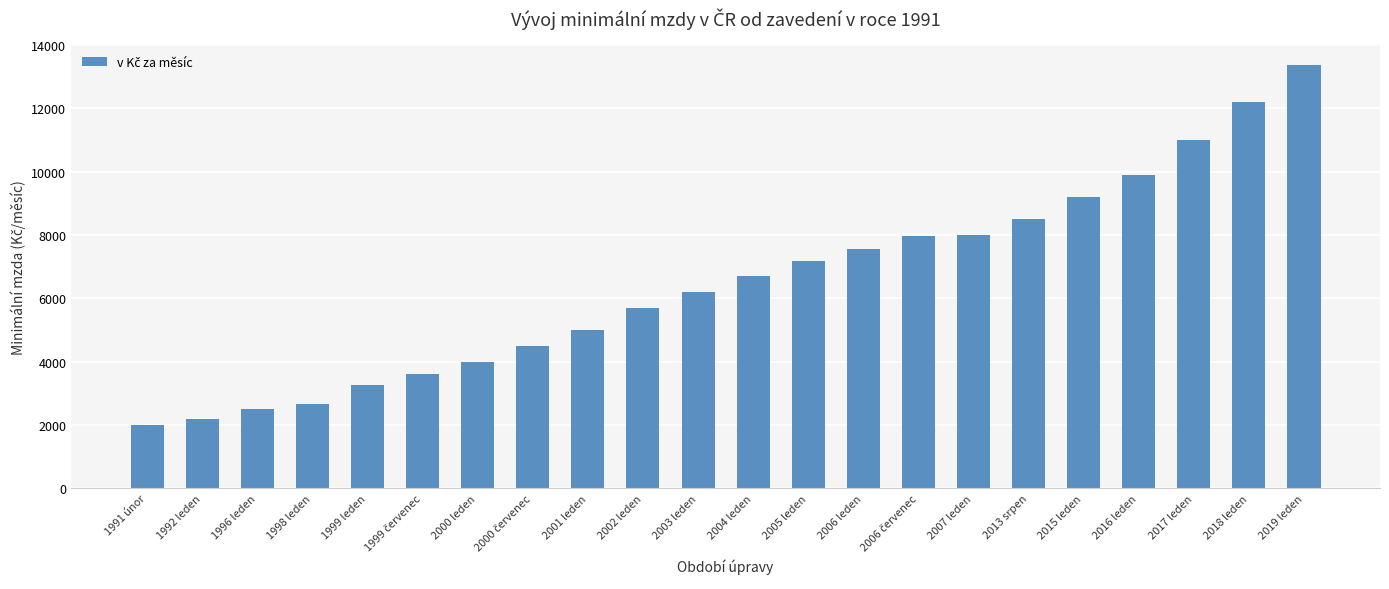

What is the value of the 16th bar from the left?

8000